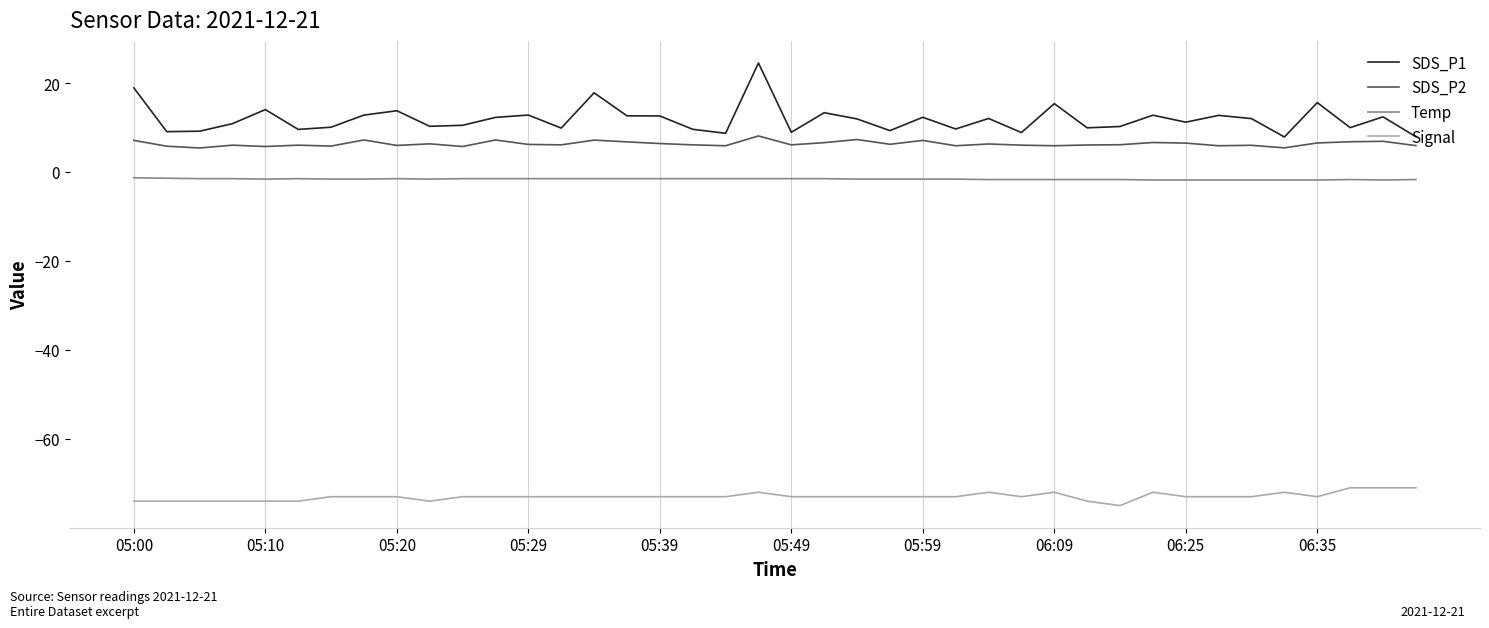

Which series has the widest spread of values?

SDS_P1